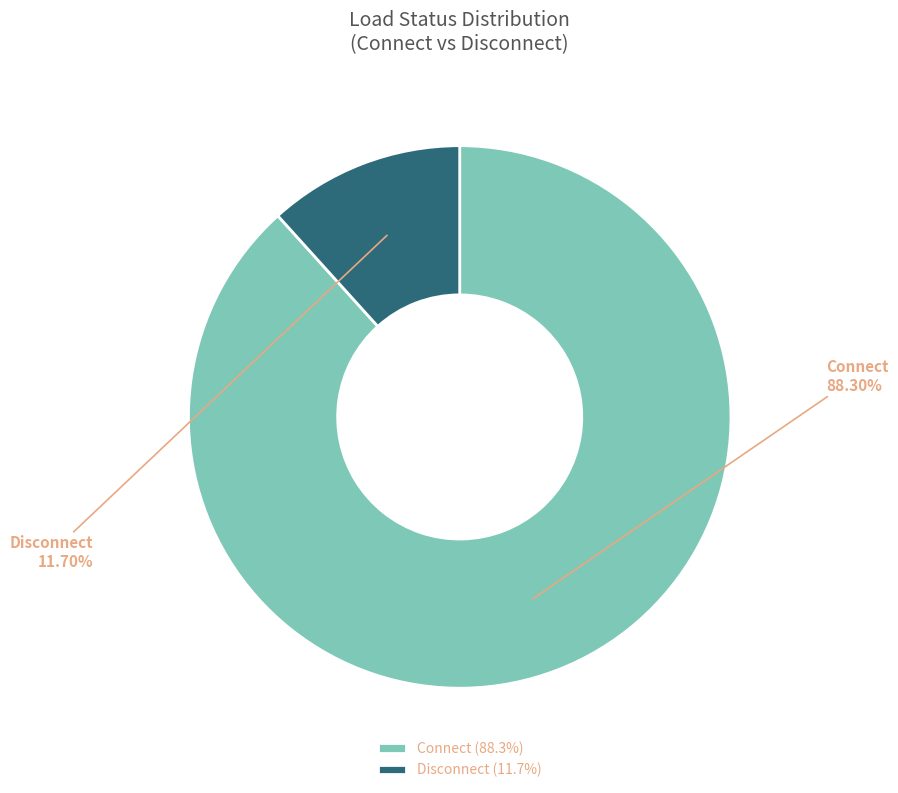

Combined, what portion of the pie is Disconnect and Connect?

100.0%